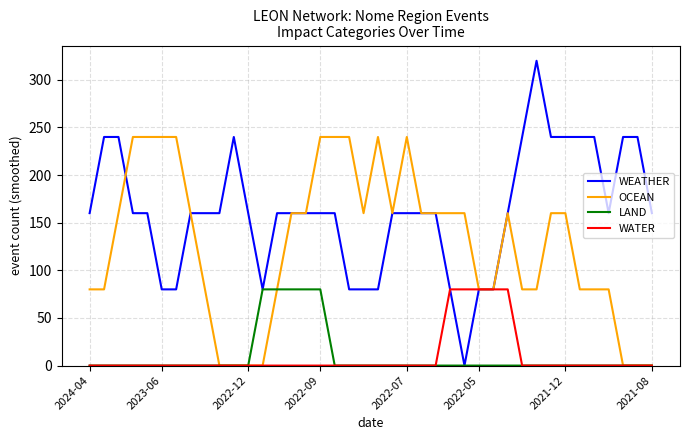

Which series has the widest spread of values?

WEATHER